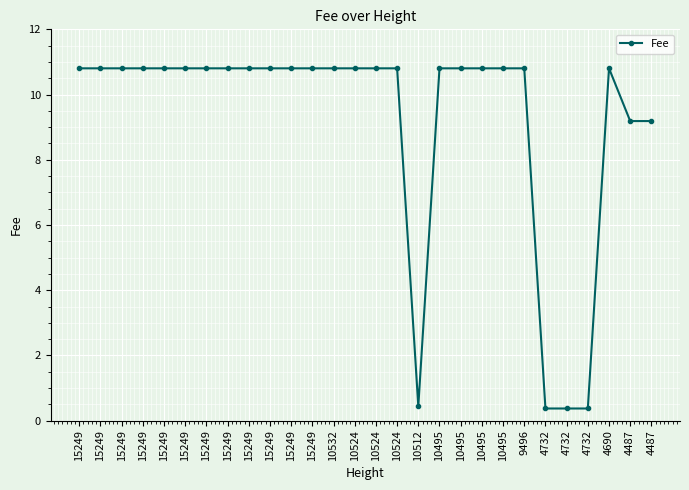

True or false: the data shows 0.4 at 4732.

True